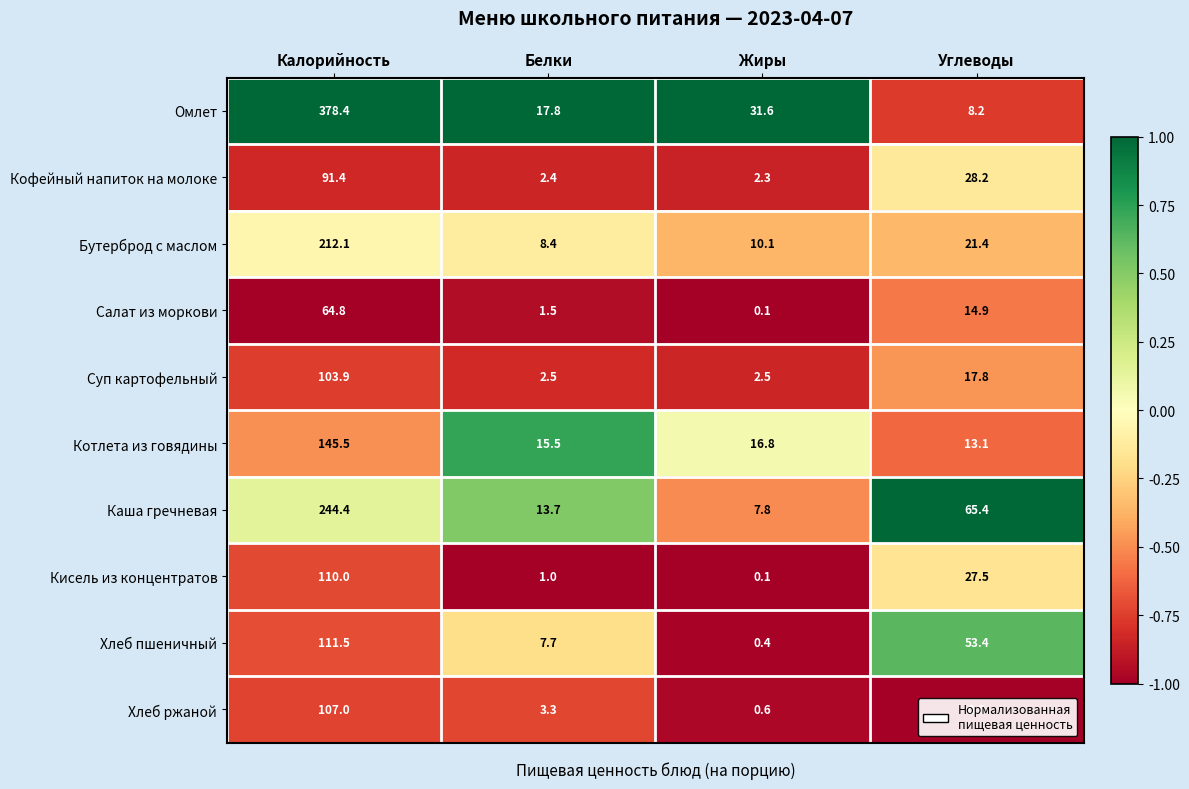

Rank the series at Углеводы from highest to lowest value.

Каша гречневая, Хлеб пшеничный, Кофейный напиток на молоке, Кисель из концентратов, Бутерброд с маслом, Суп картофельный, Салат из моркови, Котлета из говядины, Омлет, Хлеб ржаной